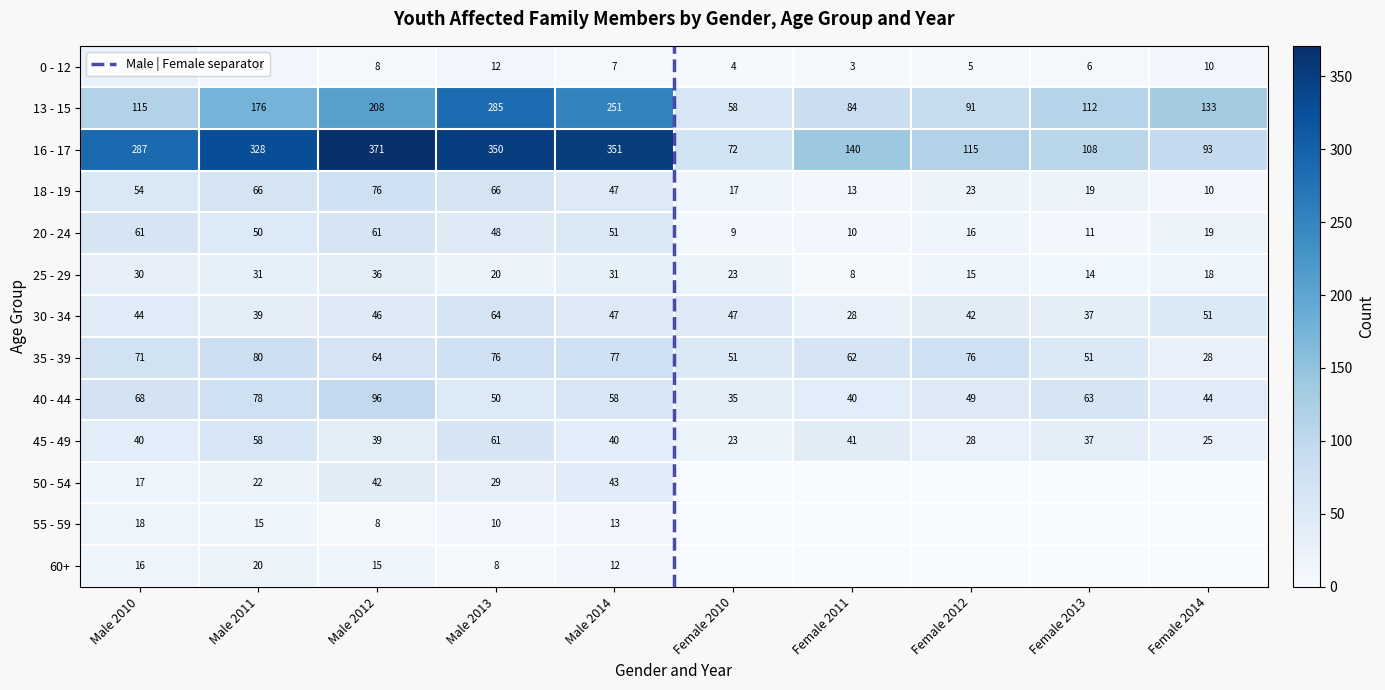

What is the sum of the 13 - 15 values at Male 2013 and Male 2011?

461